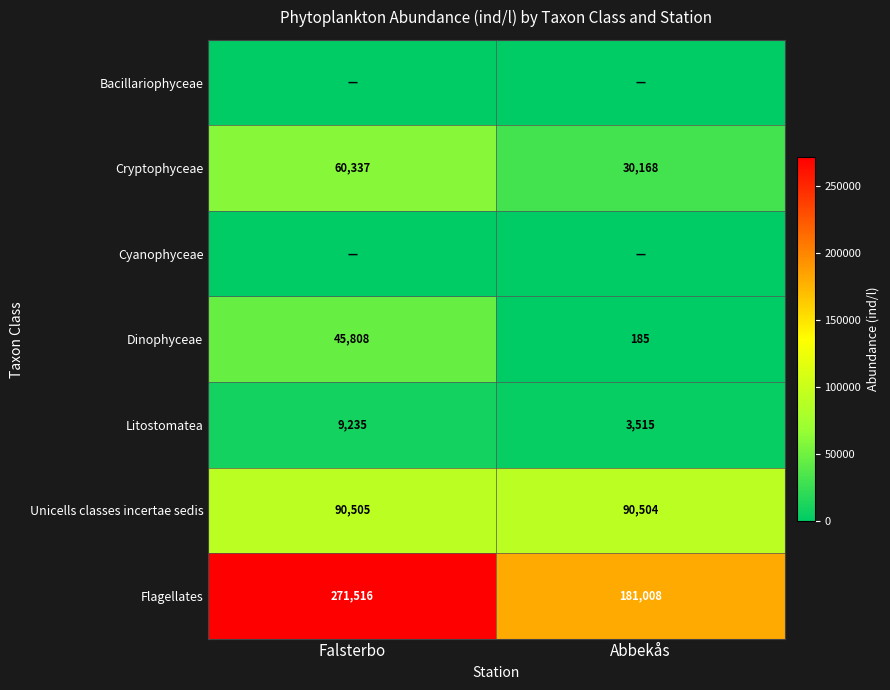

At how many categories does at least one series exceed 2316?

2